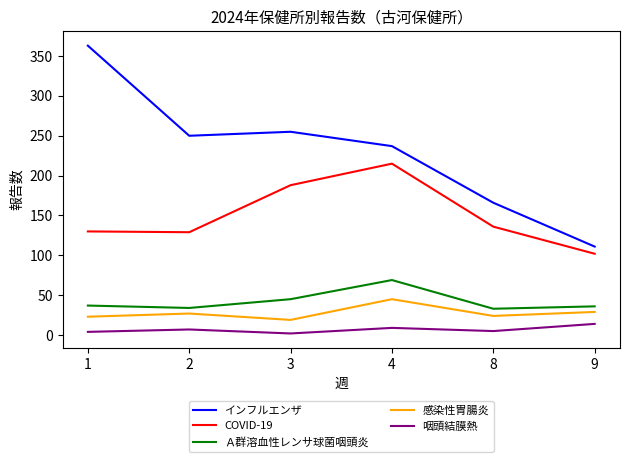

What is the difference between the maximum and minimum values in the インフルエンザ series?

252